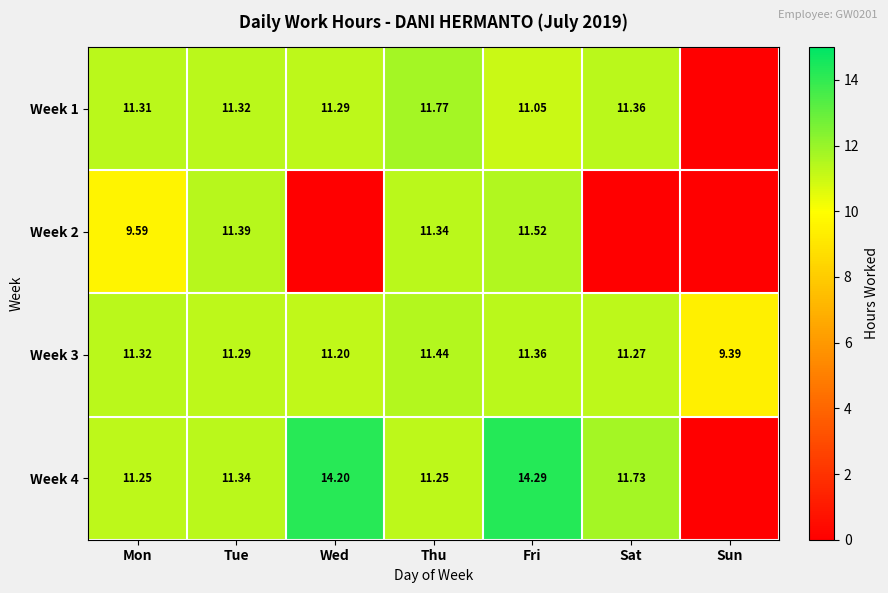

Is the value of Week 3 at Tue greater than the value of Week 4 at Mon?

Yes